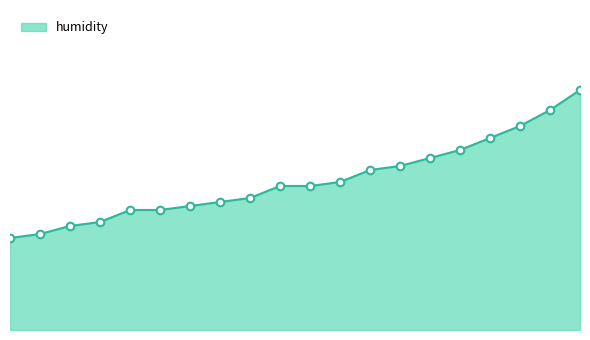

Is this an area chart (filled region under the line)?

Yes